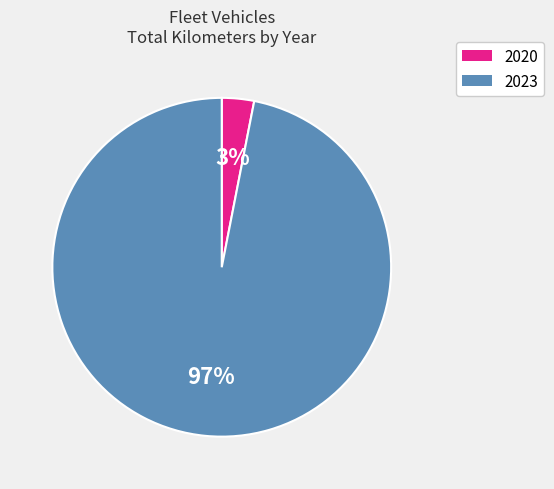

Which has a higher value, 2020 or 2023?

2023